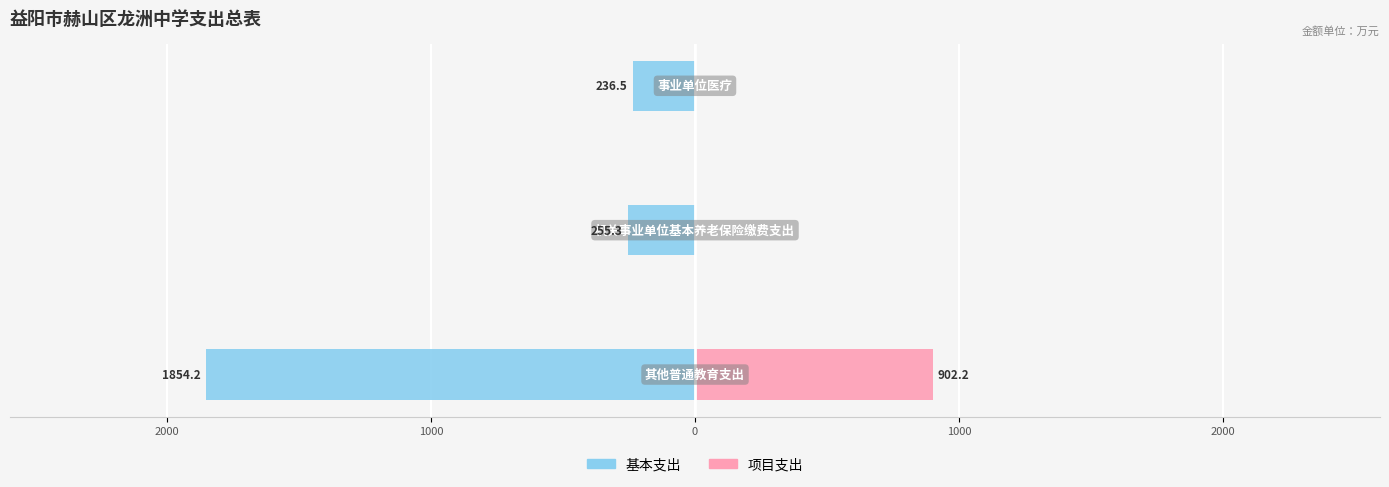

What is the difference between the maximum and minimum values in the 项目支出 series?

902.2